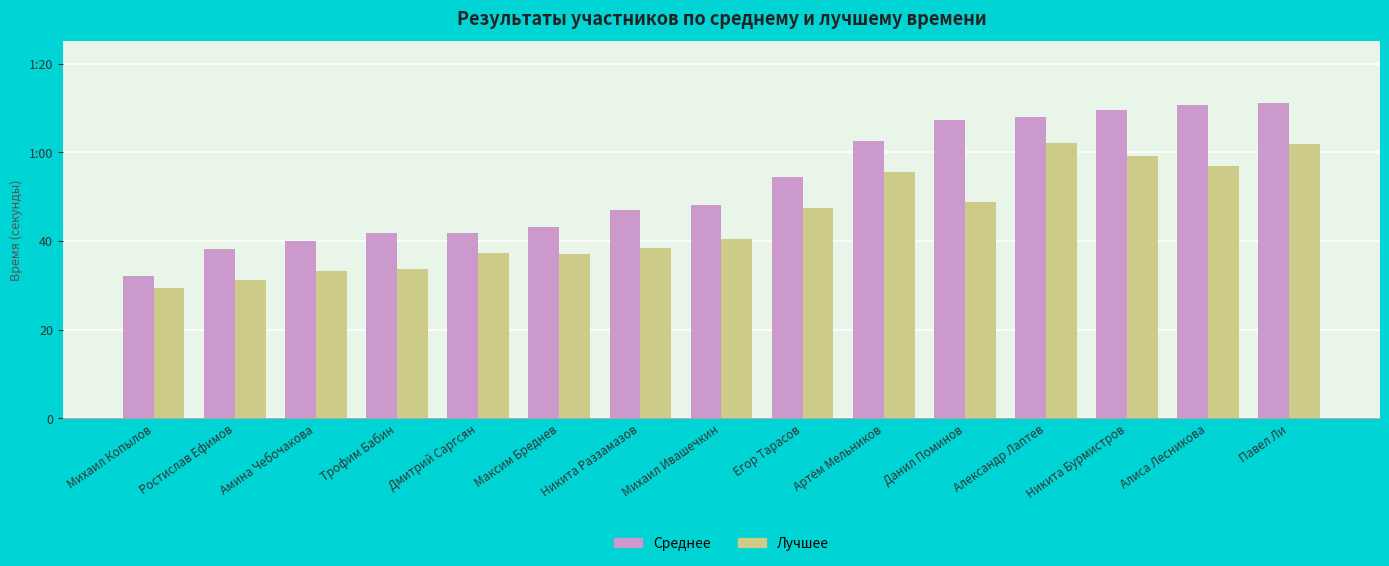

What is the approximate value of Среднее at Егор Тарасов?

54.4